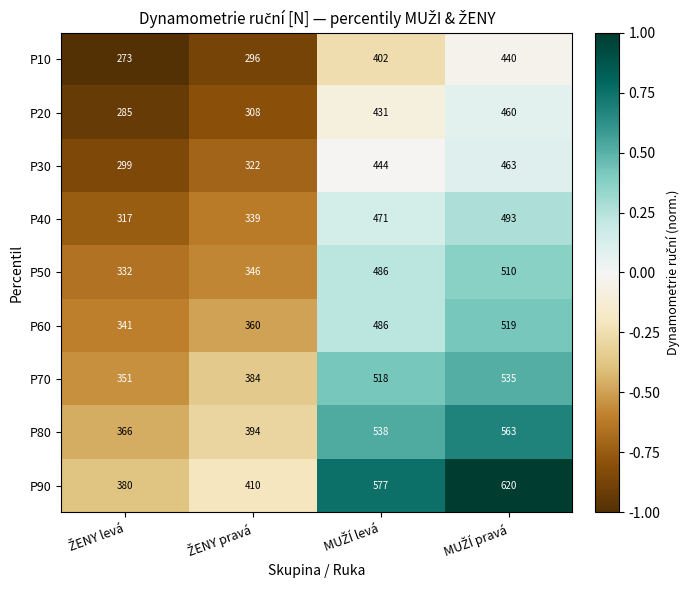

Count the P90 values in the range 410 to 620.

3